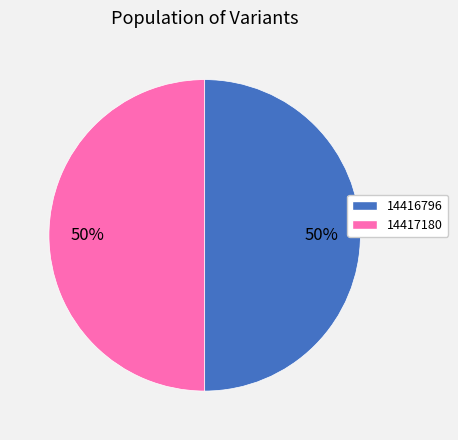

To the nearest percent, what portion does 14416796 represent?

50%